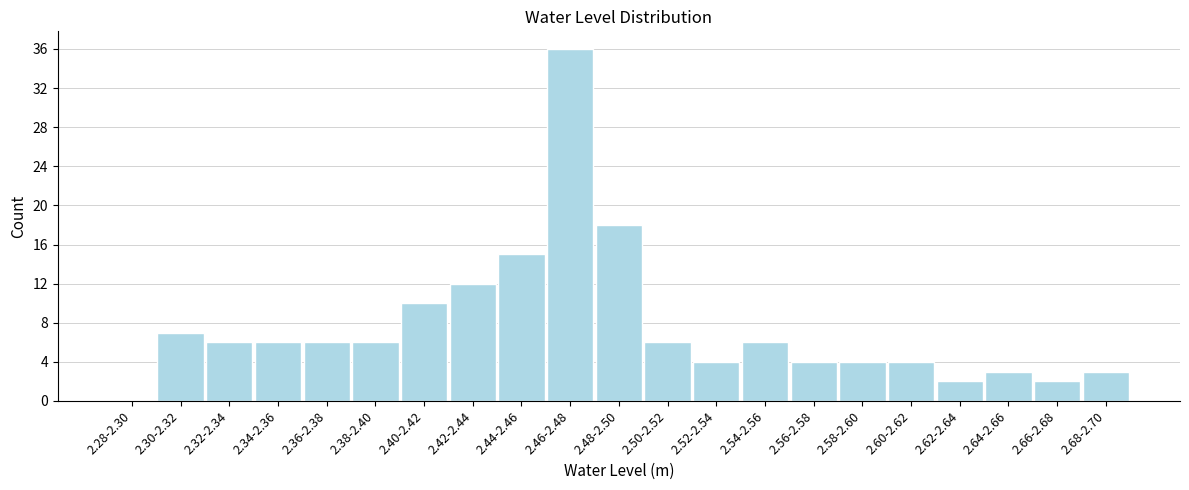

Reading right to left, extract all data points from this chart.

2.68-2.70=3	2.66-2.68=2	2.64-2.66=3	2.62-2.64=2	2.60-2.62=4	2.58-2.60=4	2.56-2.58=4	2.54-2.56=6	2.52-2.54=4	2.50-2.52=6	2.48-2.50=18	2.46-2.48=36	2.44-2.46=15	2.42-2.44=12	2.40-2.42=10	2.38-2.40=6	2.36-2.38=6	2.34-2.36=6	2.32-2.34=6	2.30-2.32=7	2.28-2.30=0